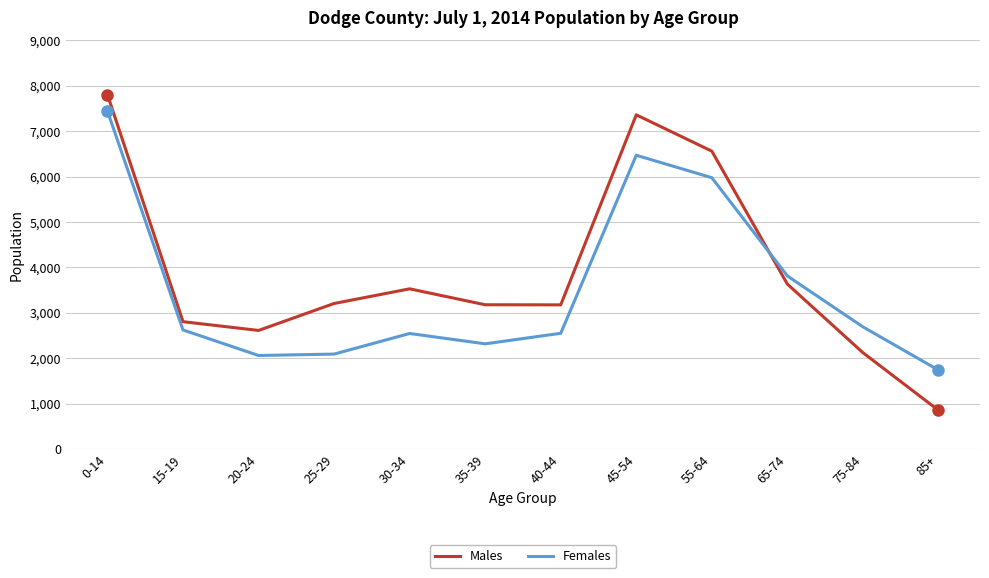

List the series in order of their overall mean, highest first.

Males, Females